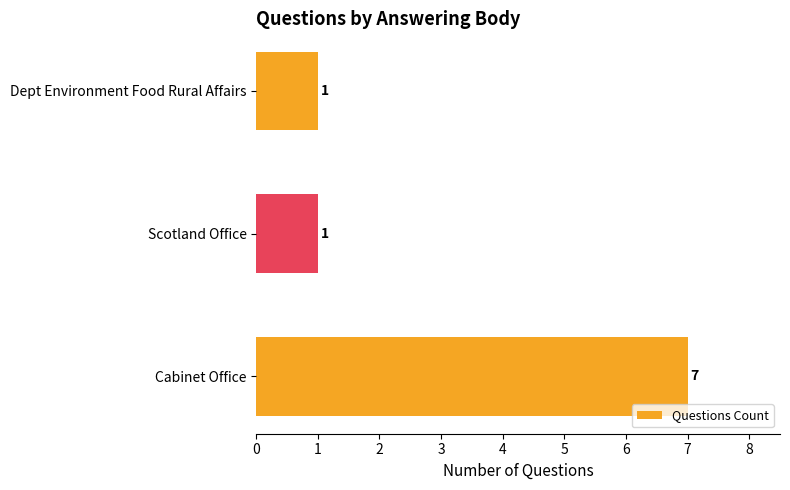

What is the average value?

3